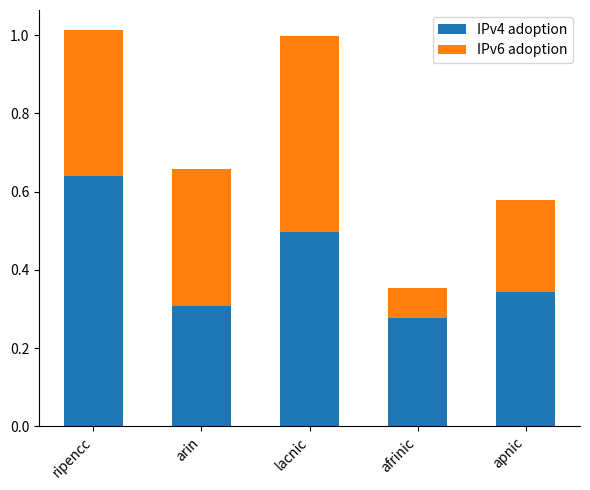

Count the IPv4 adoption values in the range 0 to 1.

5